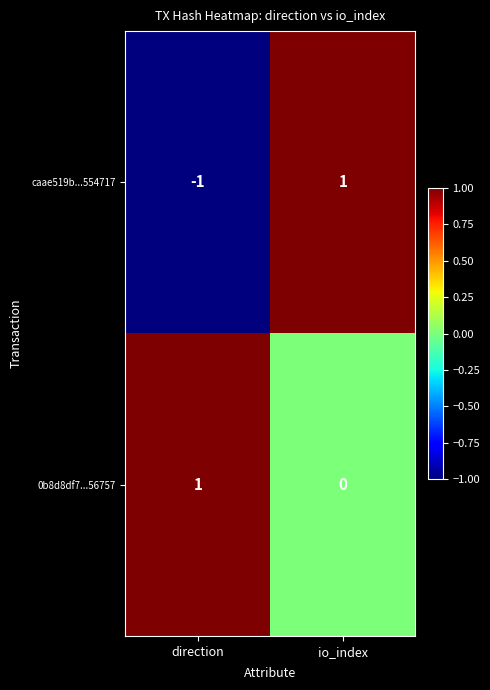

The value of 0b8d8df7...56757 at io_index is 0. True or false?

True